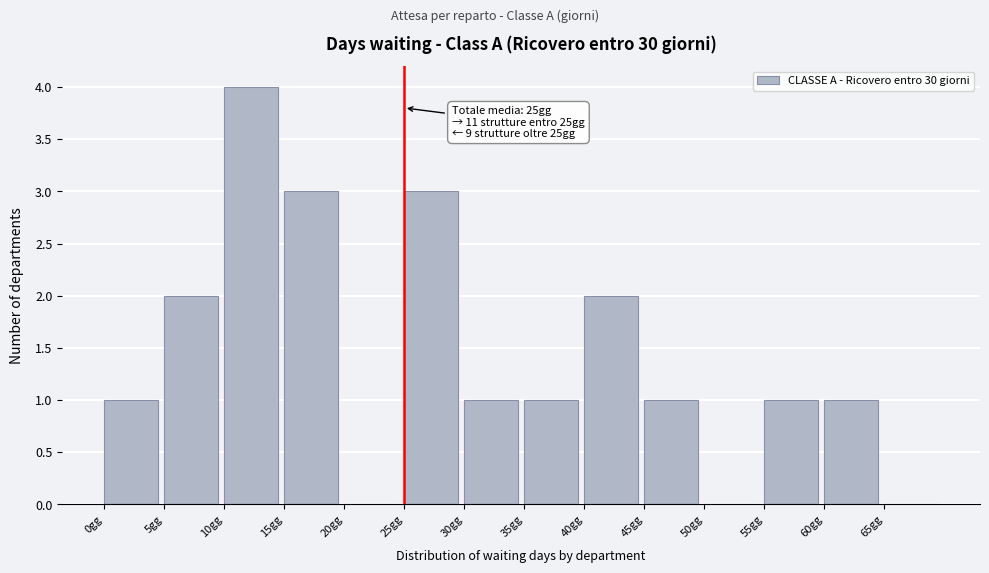

Which range on the x-axis has the tallest bar?

10 to 15